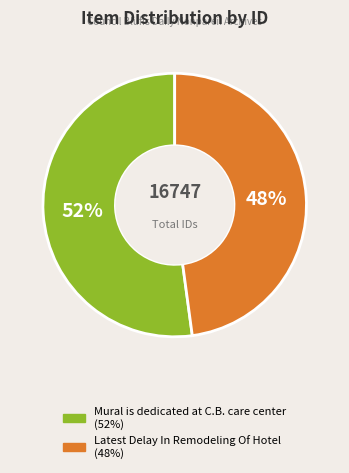

Between Latest Delay In Remodeling Of Hotel and Mural is dedicated at C.B. care center, which is larger?

Mural is dedicated at C.B. care center